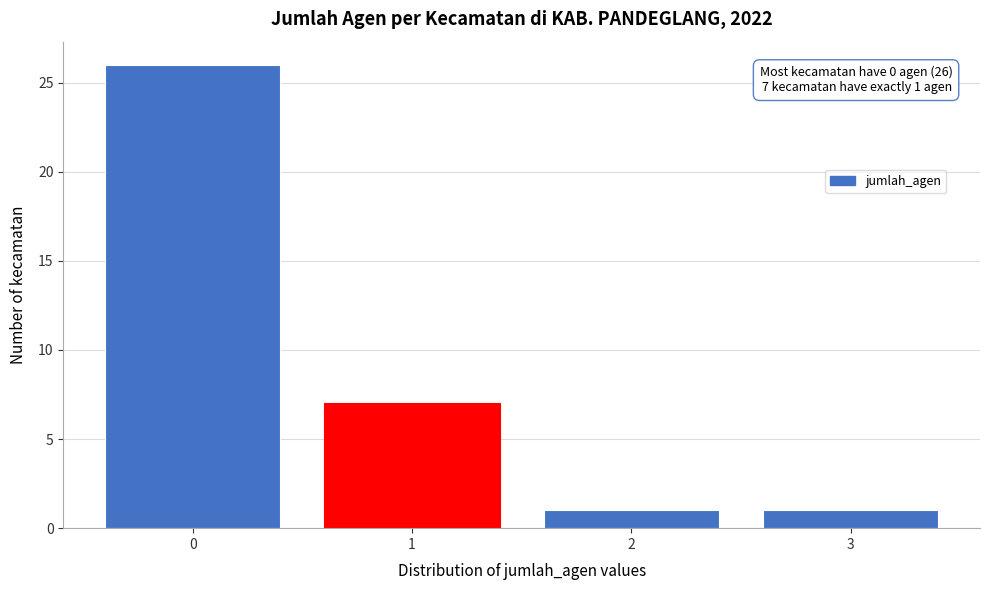

Over which range of the x-axis is the bar tallest?

-0.5 to 0.5